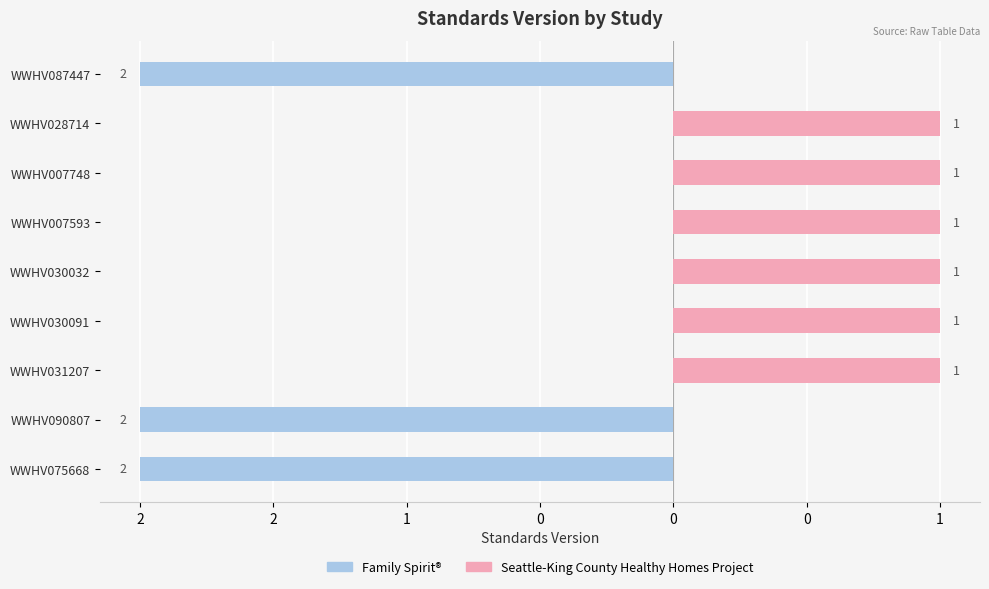

Which series has the largest range (max minus min)?

Family Spirit®